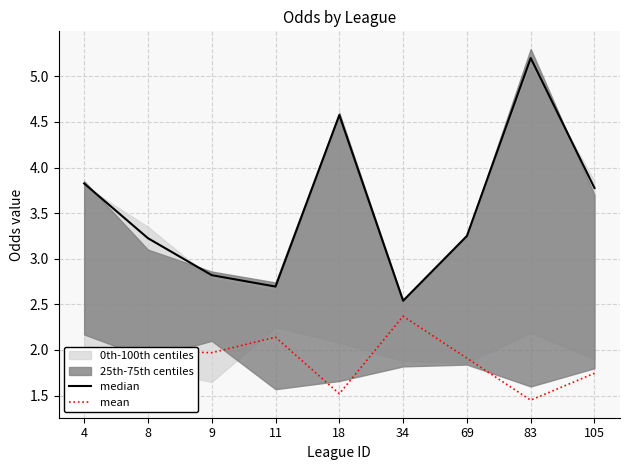

Is the value of median at 18 greater than the value of mean at 9?

Yes